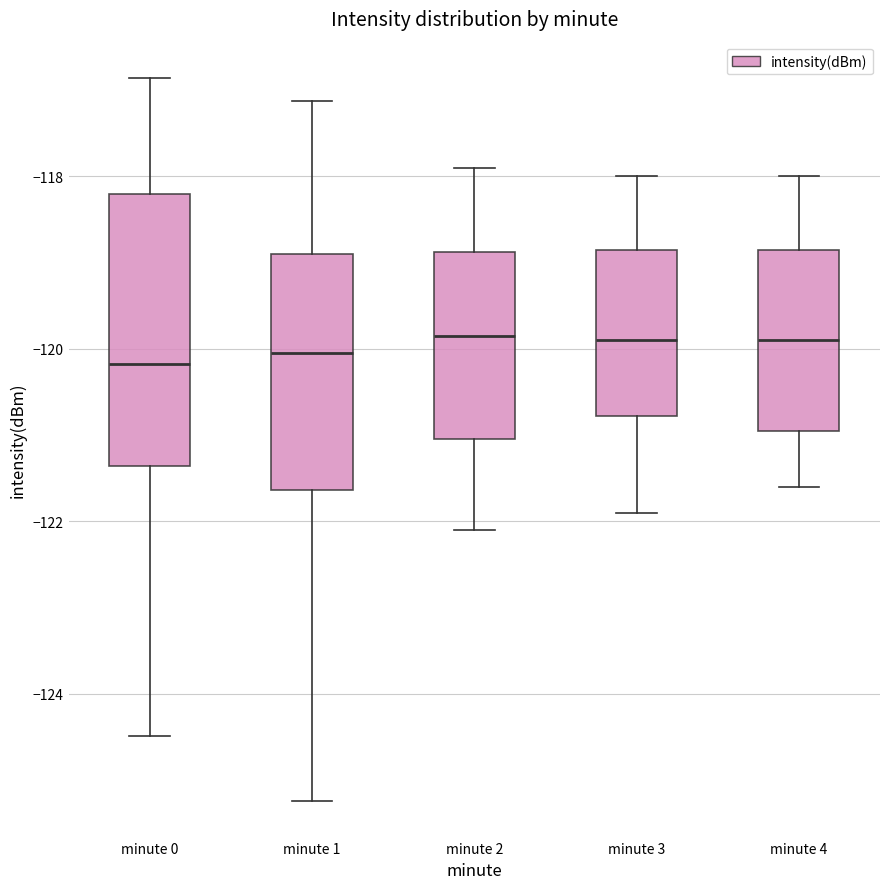

Reading left to right, transcribe this box plot: for each box, give where its median line is, the range the box spans, and where its two whiskers end, as read against the y-axis. The values are not printed on the chart, so give them approximately, as read against the axis.

minute 0: median -120.2, box -121.4 to -118.2, whiskers -124.4 to -116.8
minute 1: median -120.0, box -121.6 to -119.0, whiskers -125.2 to -117.2
minute 2: median -119.8, box -121.0 to -118.8, whiskers -122.0 to -117.8
minute 3: median -119.8, box -120.8 to -118.8, whiskers -121.8 to -118.0
minute 4: median -119.8, box -121.0 to -118.8, whiskers -121.6 to -118.0